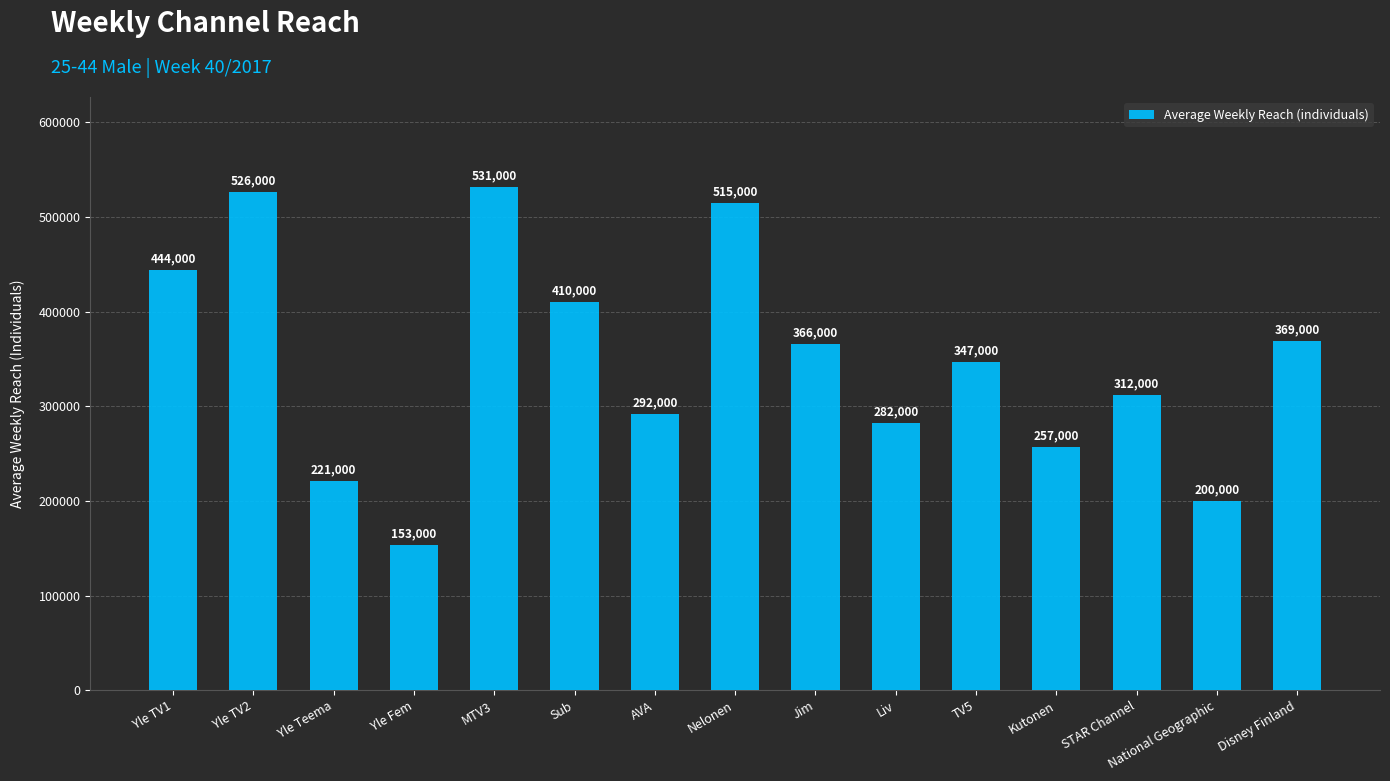

Rank the categories by value from lowest to highest.

Yle Fem, National Geographic, Yle Teema, Kutonen, Liv, AVA, STAR Channel, TV5, Jim, Disney Finland, Sub, Yle TV1, Nelonen, Yle TV2, MTV3